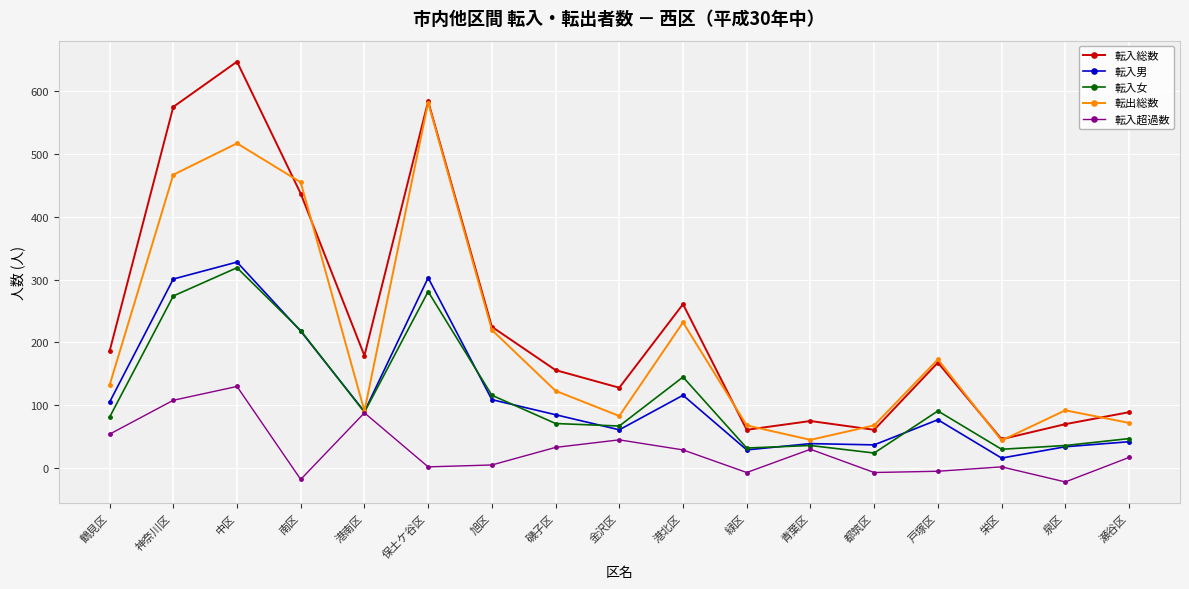

Which series has the largest total across all categories?

転入総数